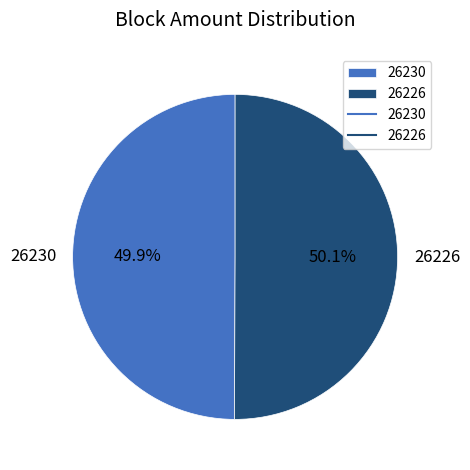

Is there a majority slice in this chart?

Yes